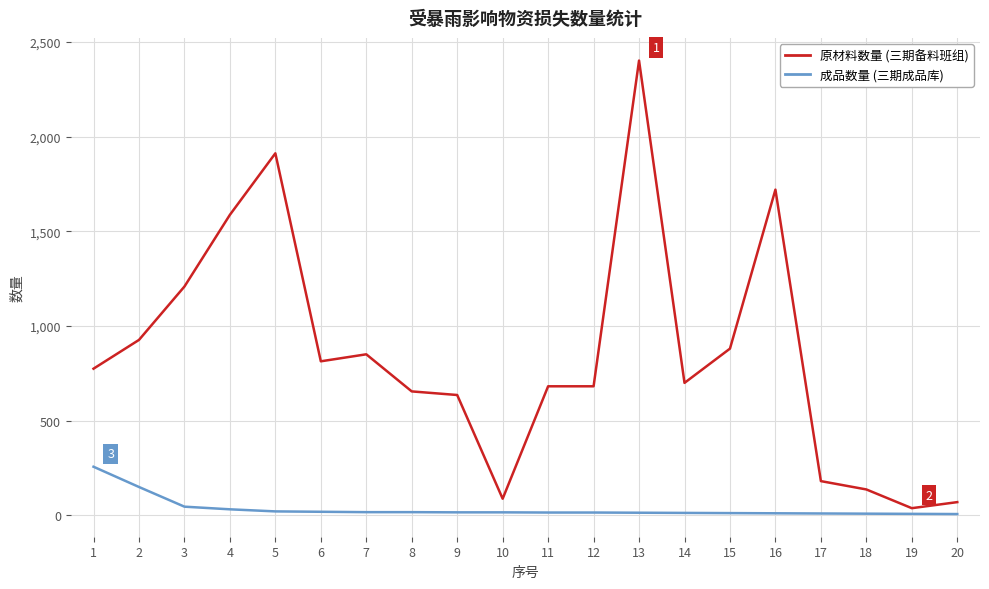

What is the greatest value displayed?

2402